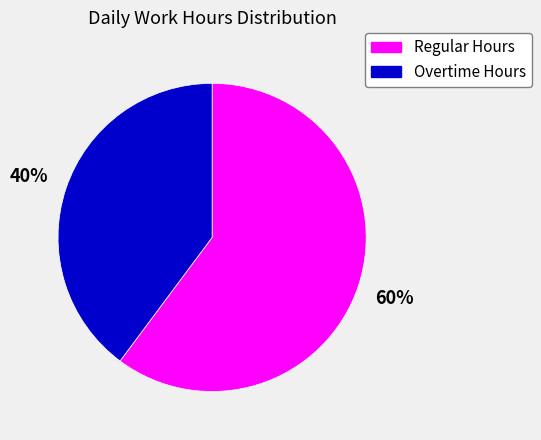

How many slices are in this pie chart?

2